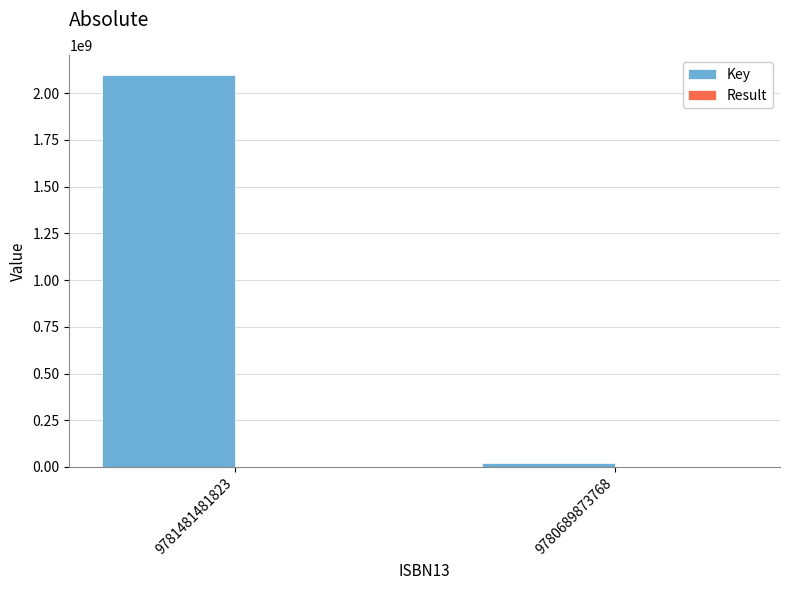

The Key series shows 2099346740 at 9781481481823. True or false?

True